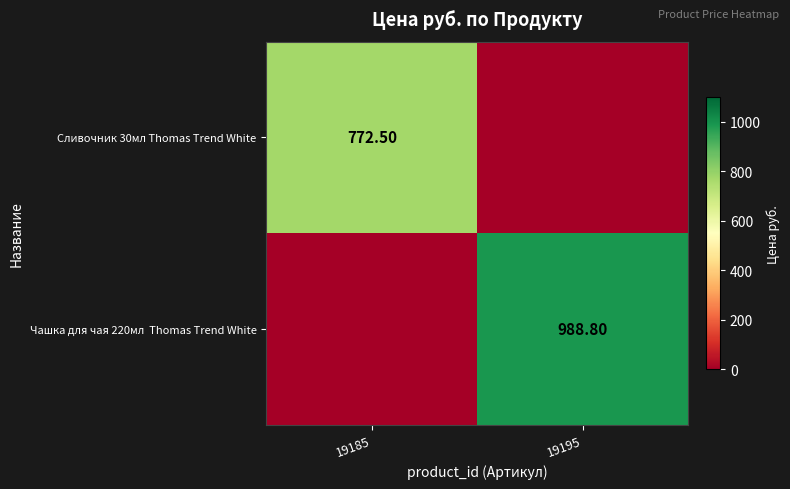

Rank the categories by Чашка для чая 220мл Thomas Trend White value from lowest to highest.

19185, 19195